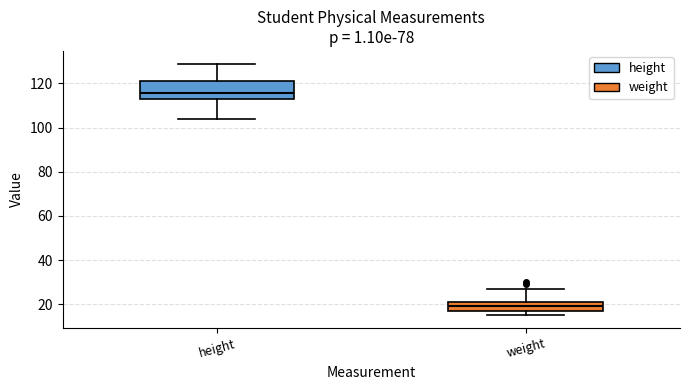

Reading left to right, read every box against the y-axis: the position of its median line, the range the box covers, and the ends of its whiskers. The values are not printed on the chart, so give them approximately, as read against the axis.

height: median 116, box 114 to 122, whiskers 104 to 130
weight: median 20, box 18 to 22, whiskers 16 to 28